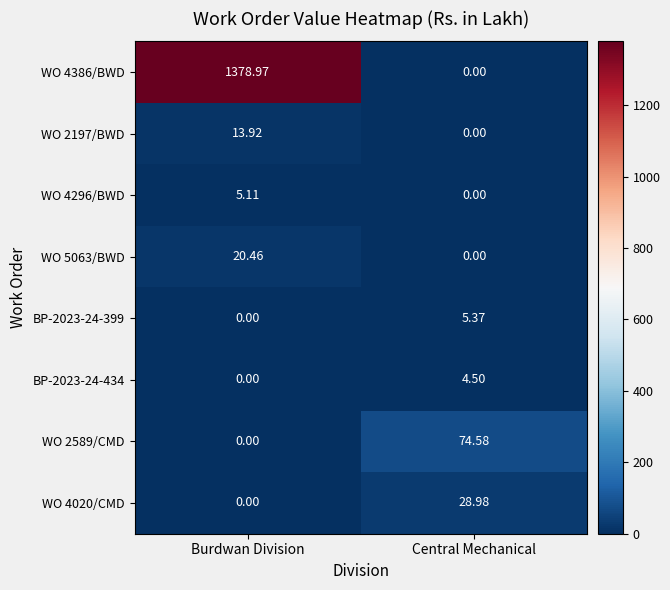

Is the value of BP-2023-24-434 at Central Mechanical greater than the value of WO 4386/BWD at Central Mechanical?

Yes